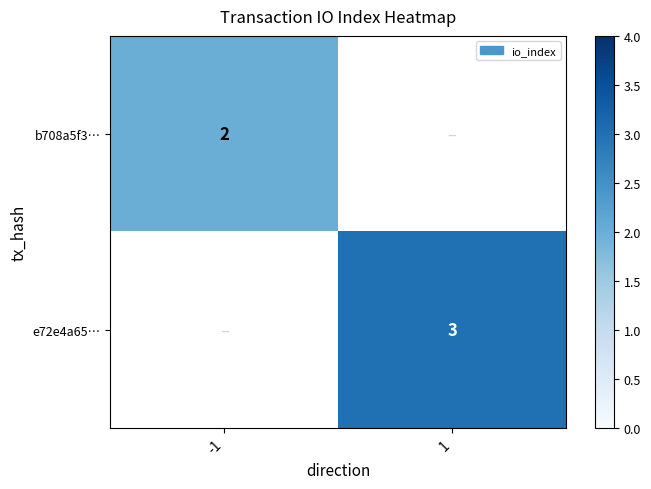

What is the maximum value shown in the chart?

3.0